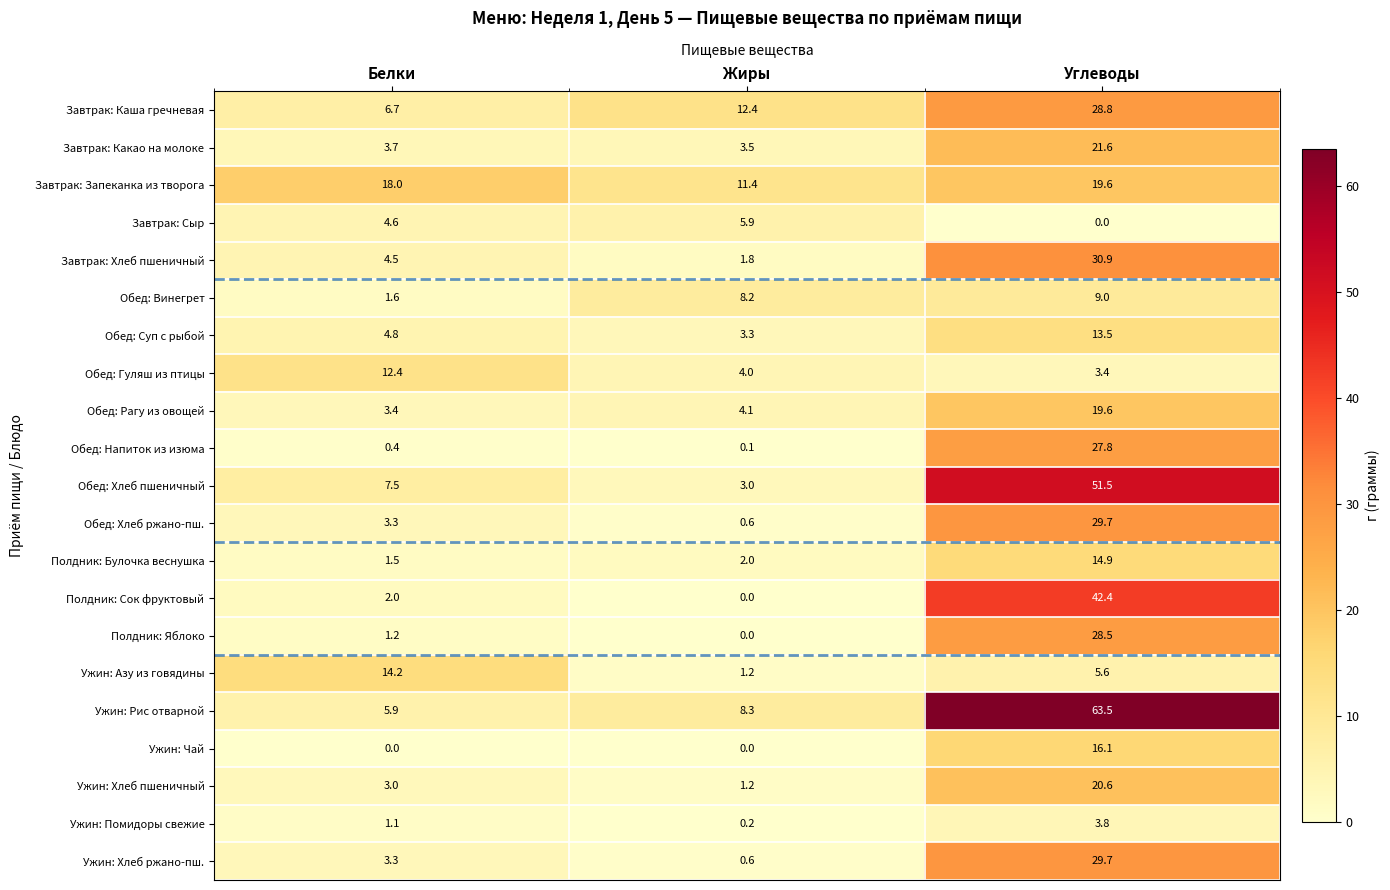

What is the difference between the highest and lowest values at Углеводы?

63.5